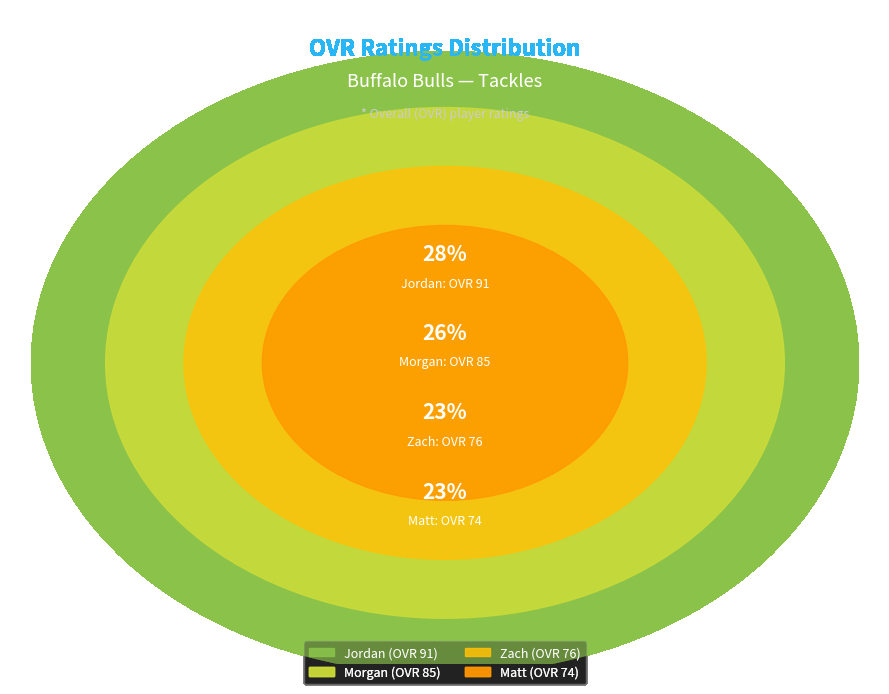

True or false: Jordan accounts for 28% of the total.

True